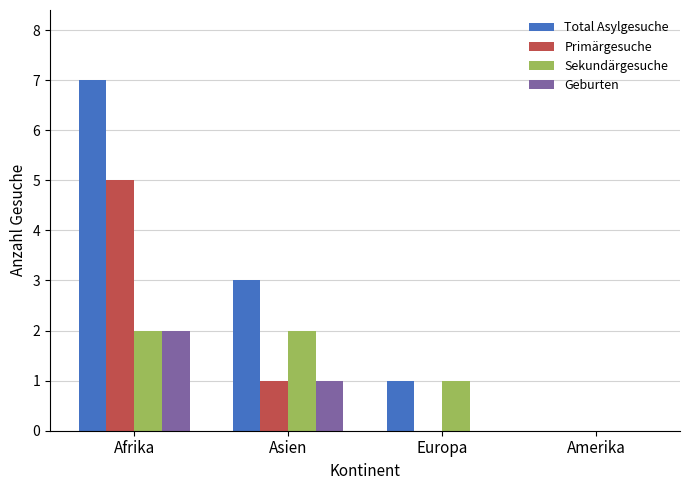

What is the sum of the Sekundärgesuche values at Asien and Afrika?

4